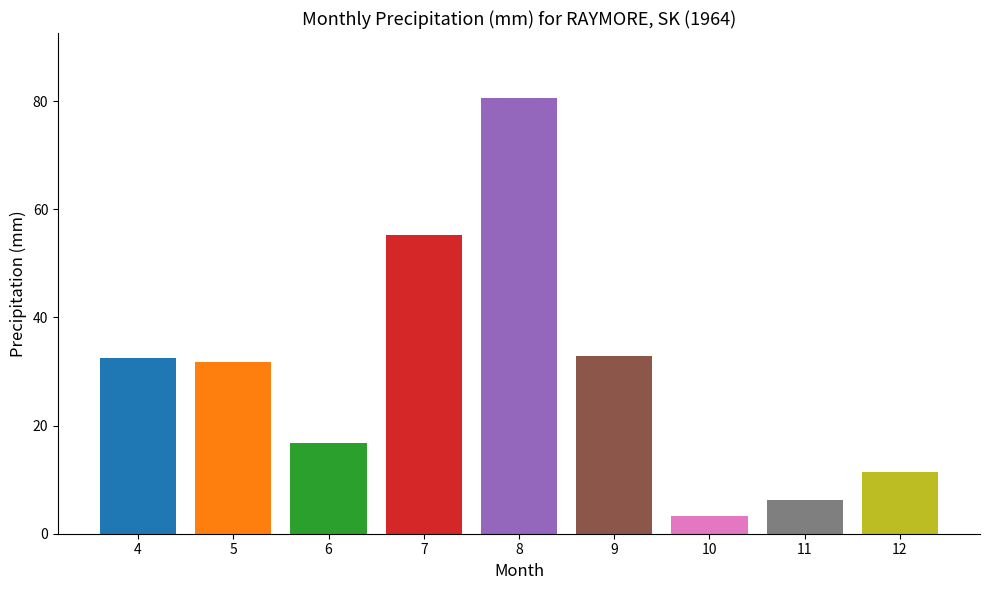

At which label does the data first exceed 31?

4